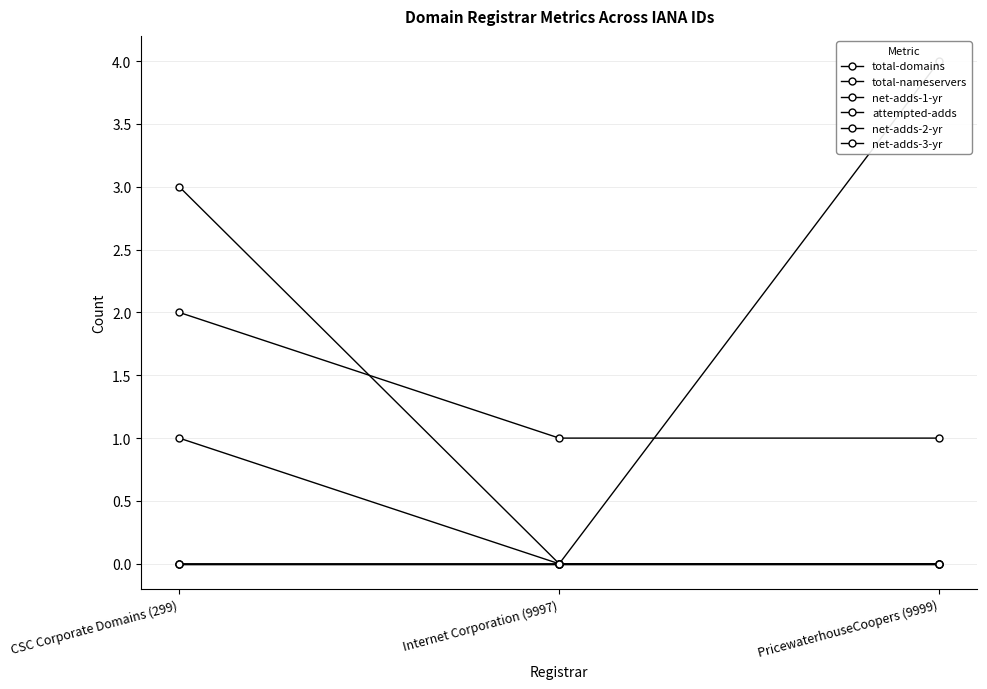

Reading left to right, what are all the values shown in this chart?

total-domains: 2	1	1
total-nameservers: 0	0	4
net-adds-1-yr: 1	0	0
attempted-adds: 3	0	0
net-adds-2-yr: 0	0	0
net-adds-3-yr: 0	0	0